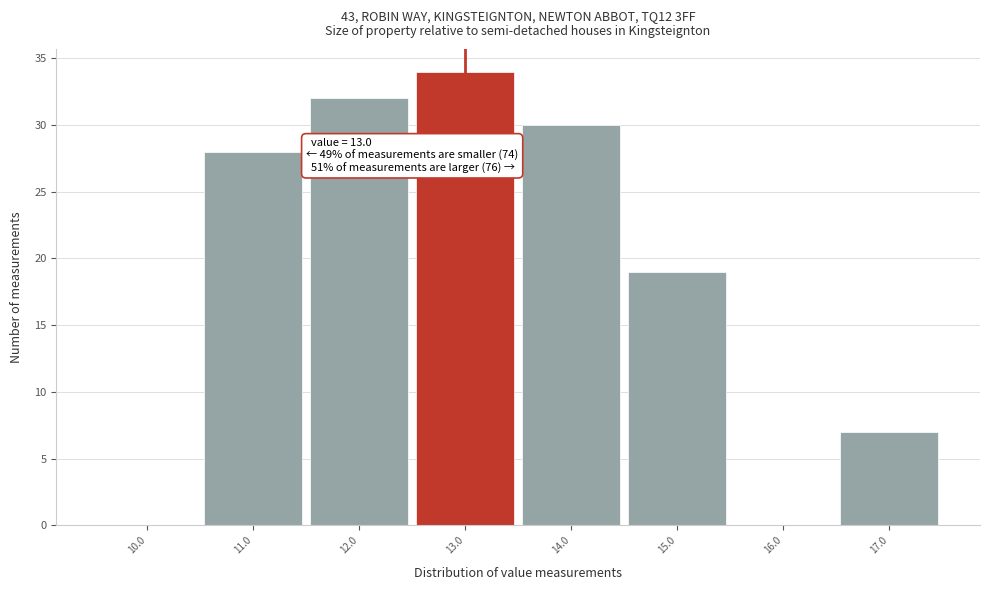

Which range on the x-axis has the tallest bar?

12.5 to 13.5